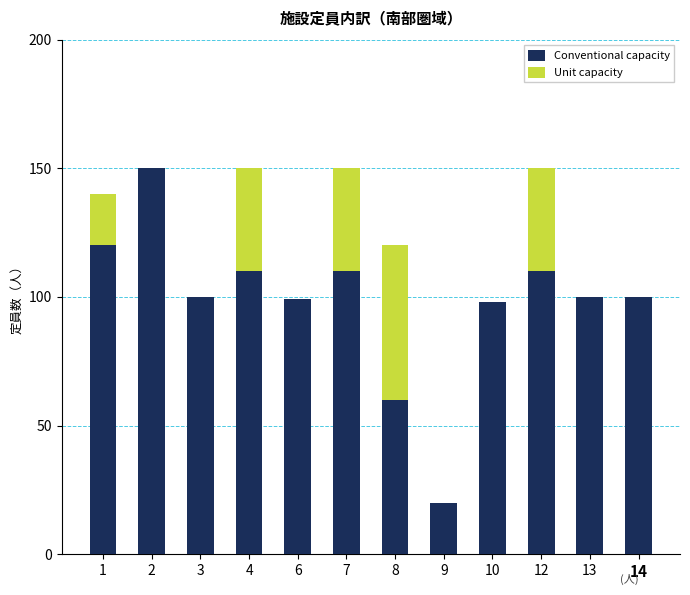

What is the difference between the Conventional capacity values at 8 and 12?

50